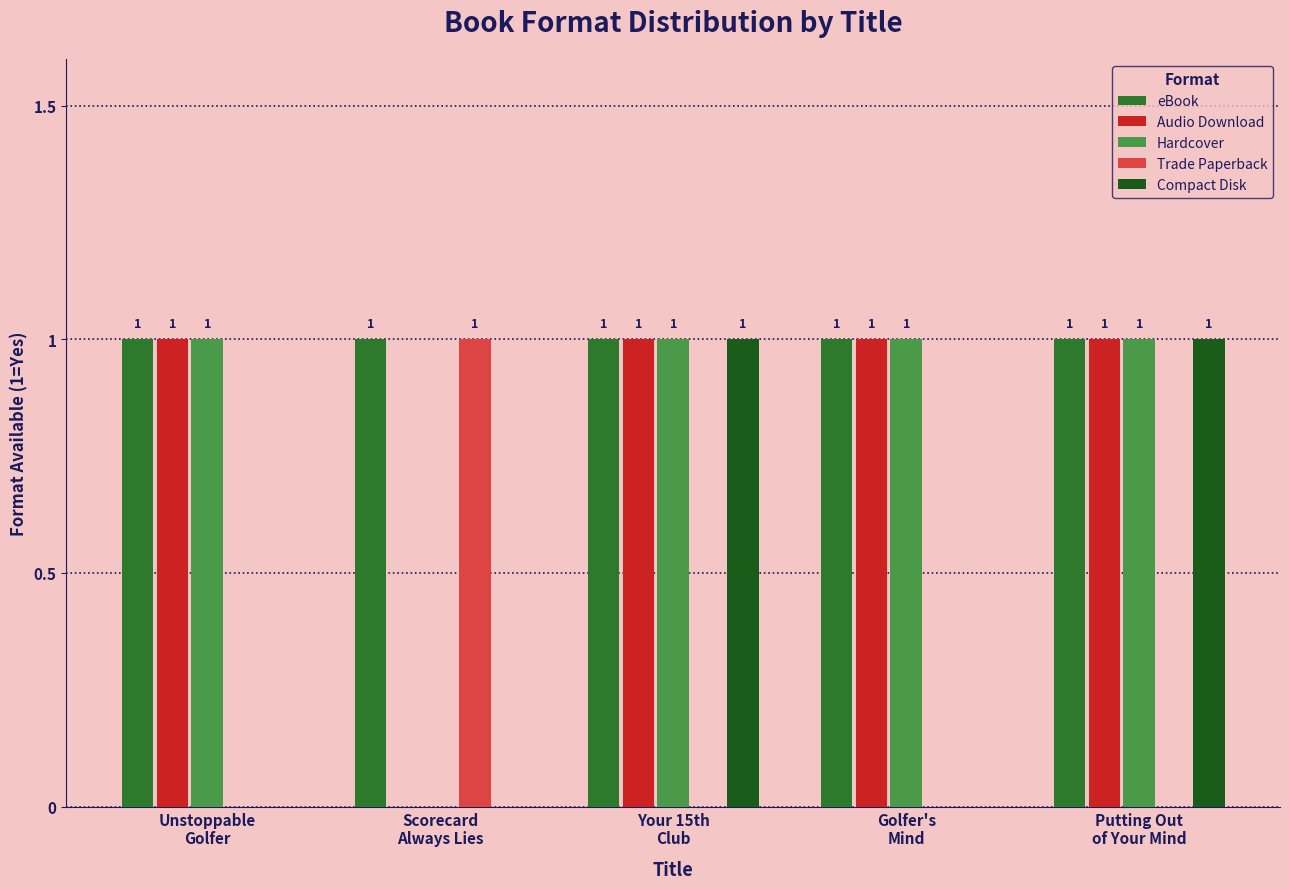

What are all the series names shown in the legend?

eBook, Audio Download, Hardcover, Trade Paperback, Compact Disk